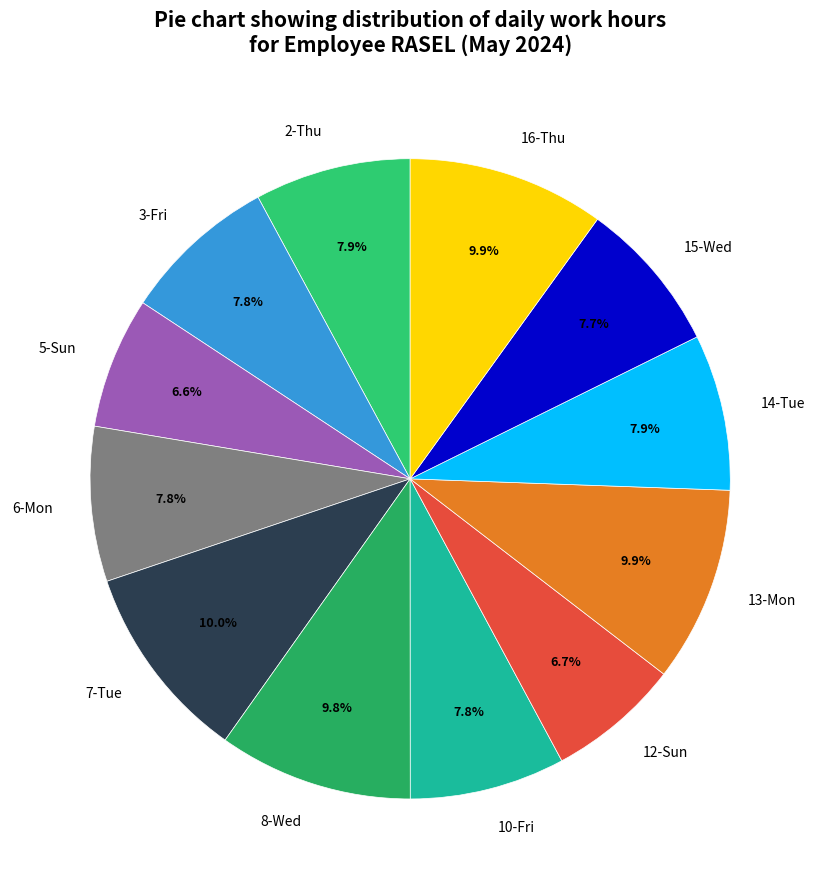

To the nearest percent, what percentage of the pie is 2-Thu?

8%